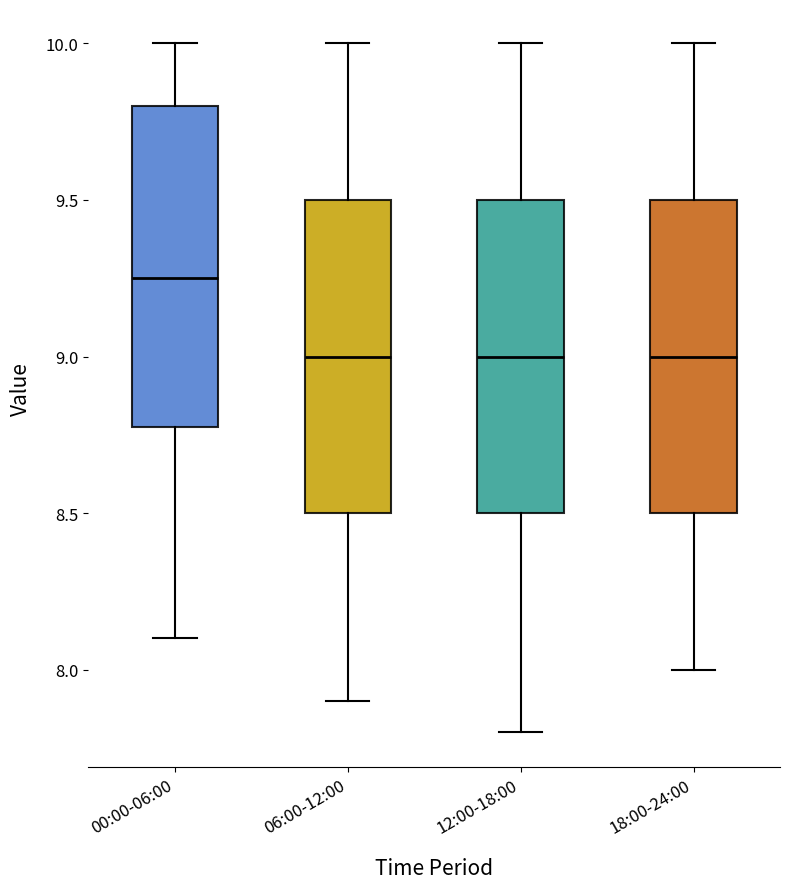

Which box's median line is the highest?

00:00-06:00